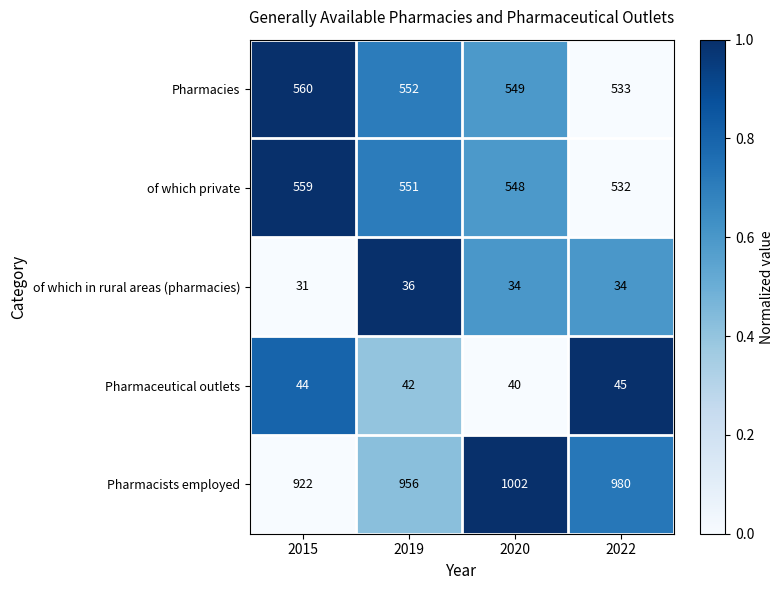

Reading left to right, extract all data points from this chart.

Pharmacies: 2015=560	2019=552	2020=549	2022=533
of which private: 2015=559	2019=551	2020=548	2022=532
of which in rural areas (pharmacies): 2015=31	2019=36	2020=34	2022=34
Pharmaceutical outlets: 2015=44	2019=42	2020=40	2022=45
Pharmacists employed: 2015=922	2019=956	2020=1002	2022=980